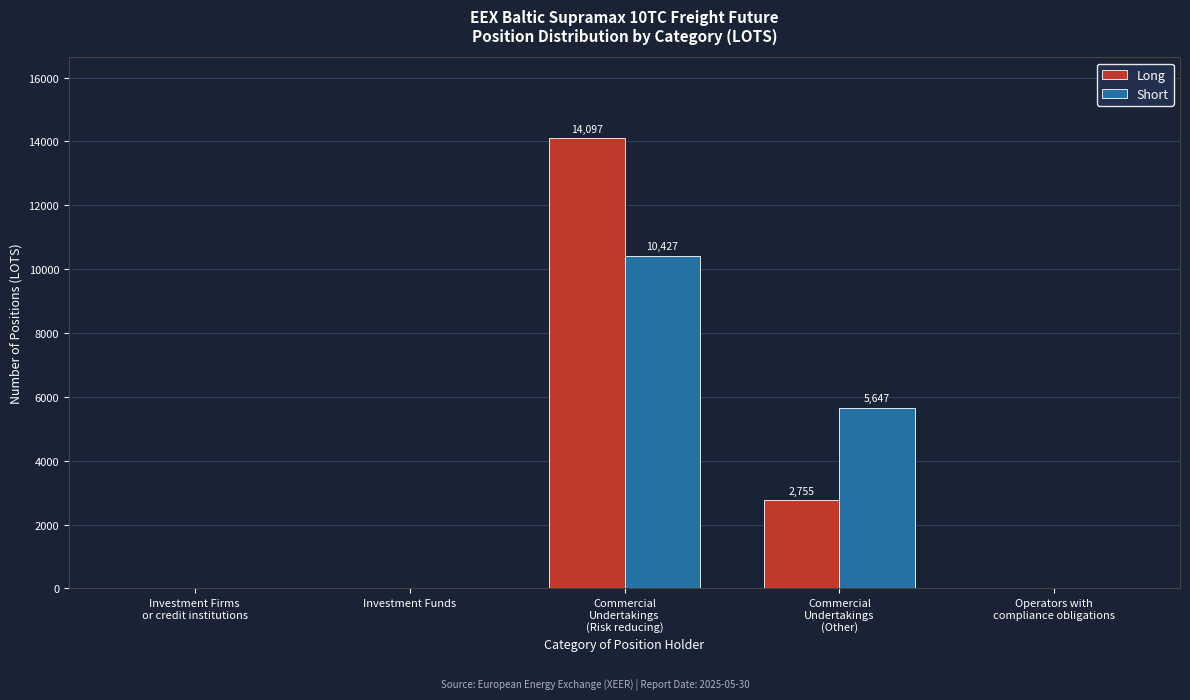

What is the sum of all Long values?

16852.4